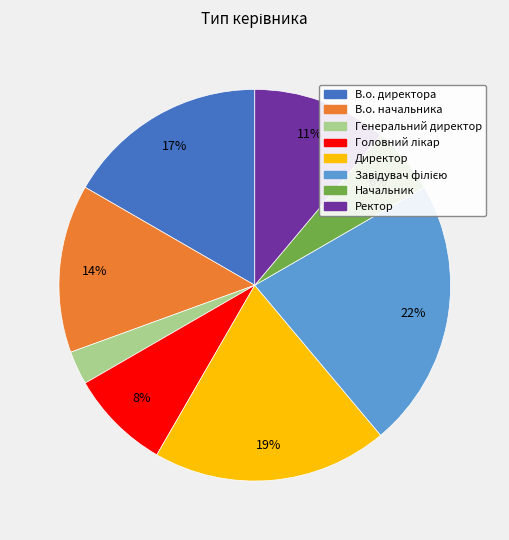

To the nearest percent, what percentage of the pie is В.о. начальника?

14%